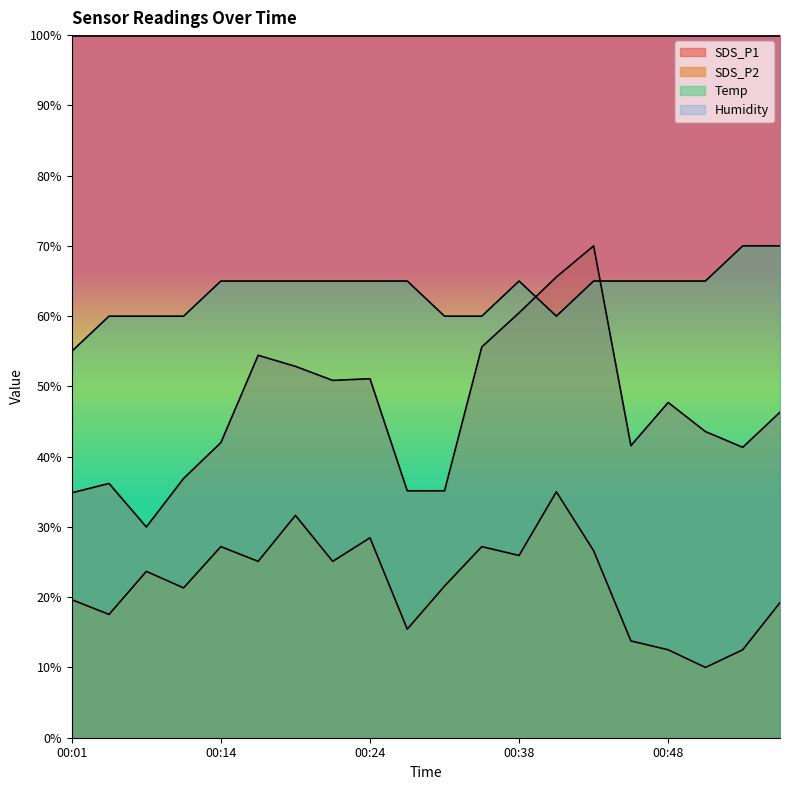

At how many categories does at least one series exceed 35?

20